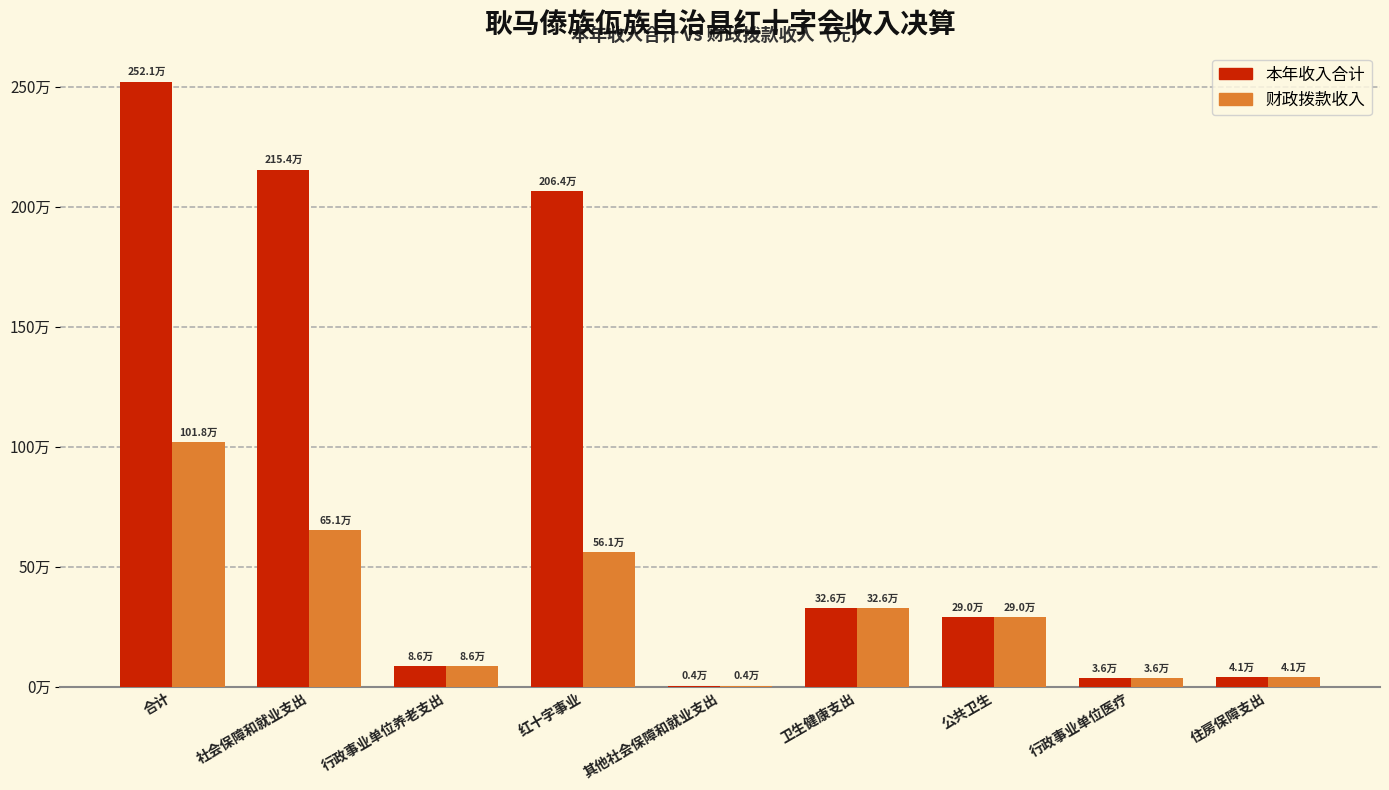

Reading left to right, extract all data points from this chart.

本年收入合计: 合计=2521174.5	社会保障和就业支出=2154451.5	行政事业单位养老支出=86206.6	红十字事业=2064139.2	其他社会保障和就业支出=4105.7	卫生健康支出=325903.0	公共卫生=290000.0	行政事业单位医疗=35903.0	住房保障支出=40820.0
财政拨款收入: 合计=1017913.3	社会保障和就业支出=651190.4	行政事业单位养老支出=86206.6	红十字事业=560878.1	其他社会保障和就业支出=4105.7	卫生健康支出=325903.0	公共卫生=290000.0	行政事业单位医疗=35903.0	住房保障支出=40820.0